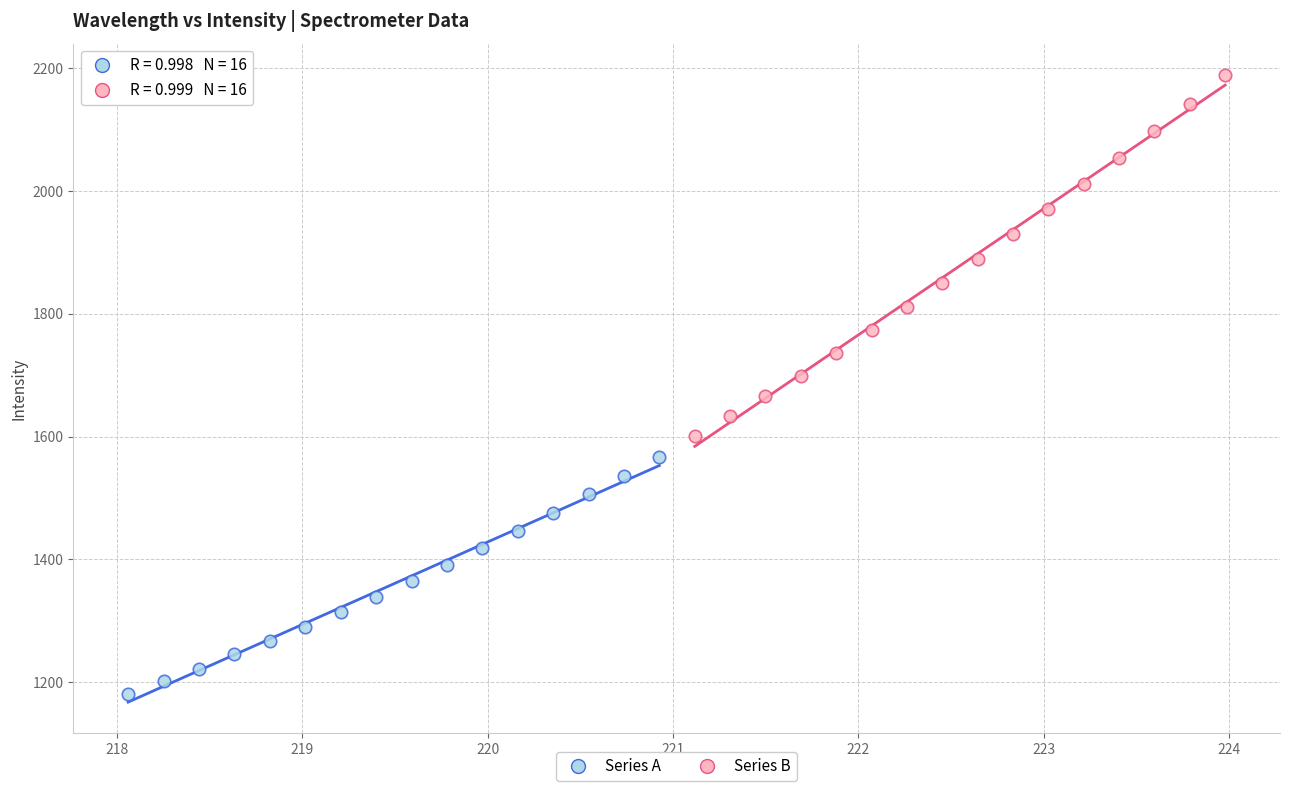

Which series contains the lowest Y value?

Series A